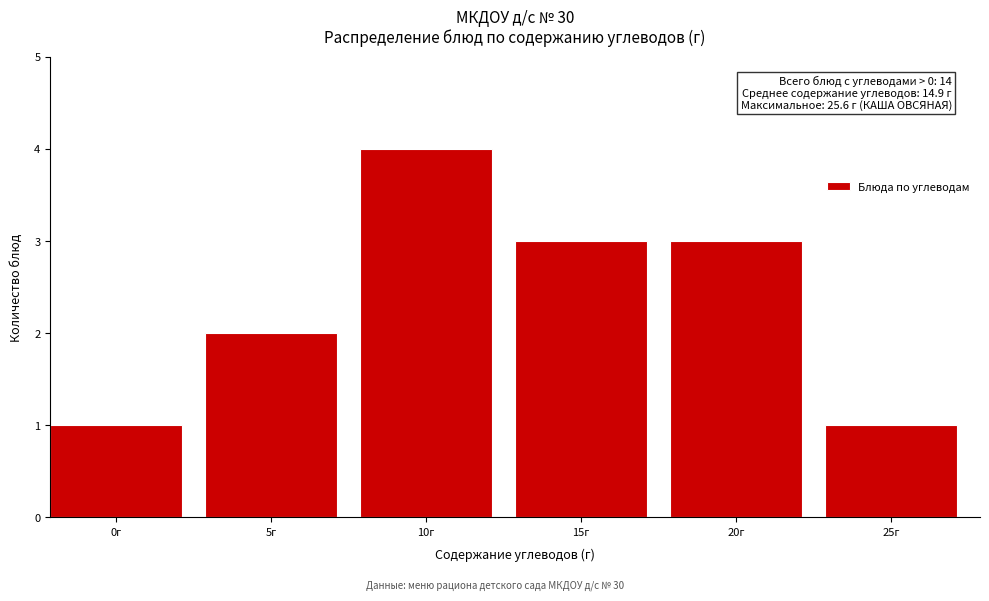

Reading left to right, list all the values displayed in this chart.

1	2	4	3	3	1